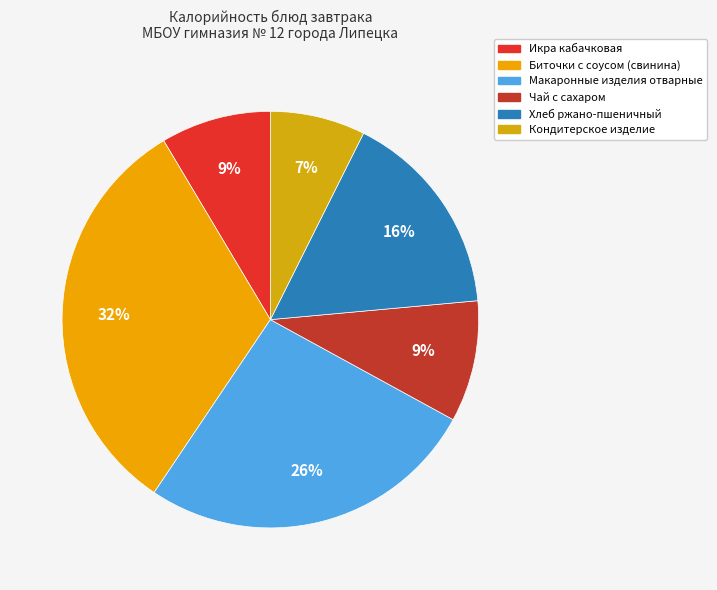

What portion of the pie excludes Икра кабачковая?

91.4%